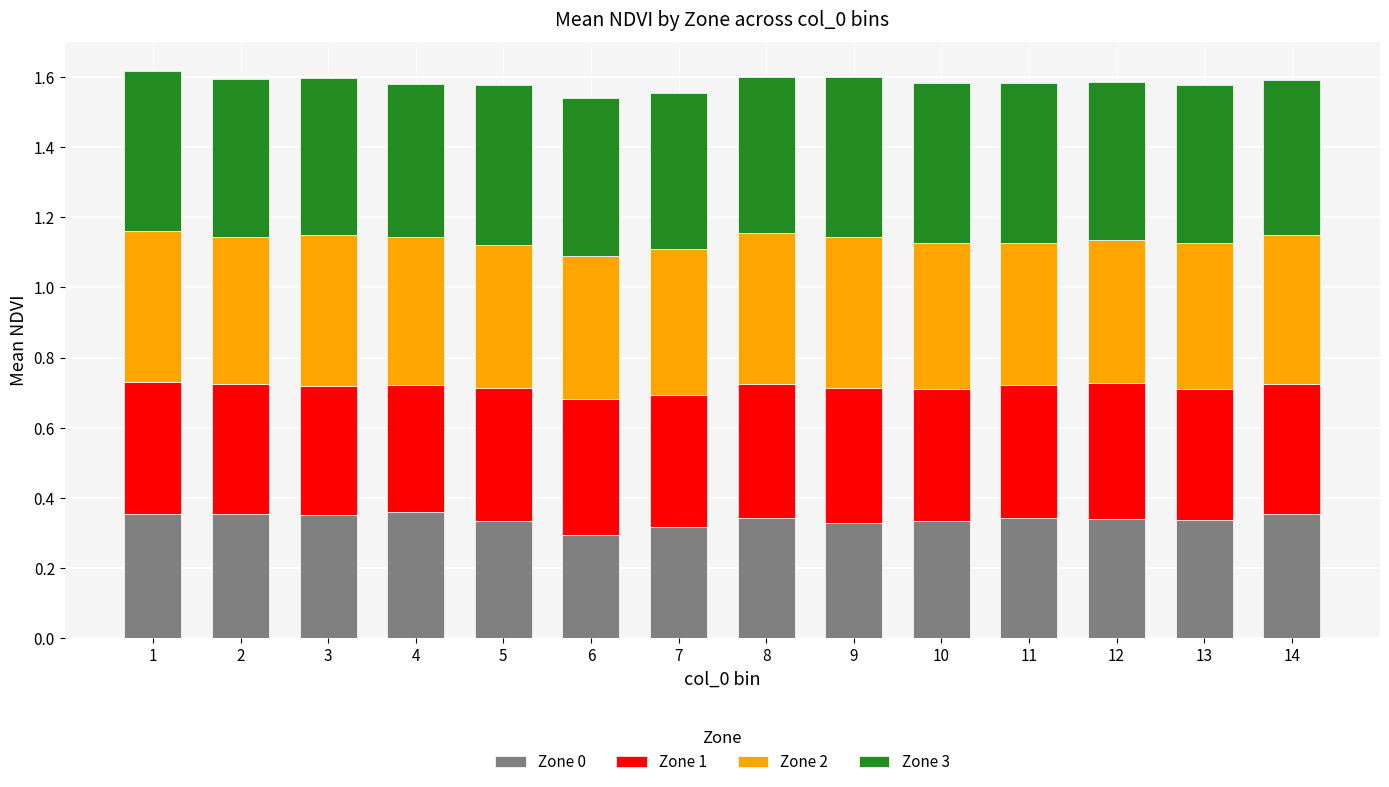

How many bars are there in total?

14